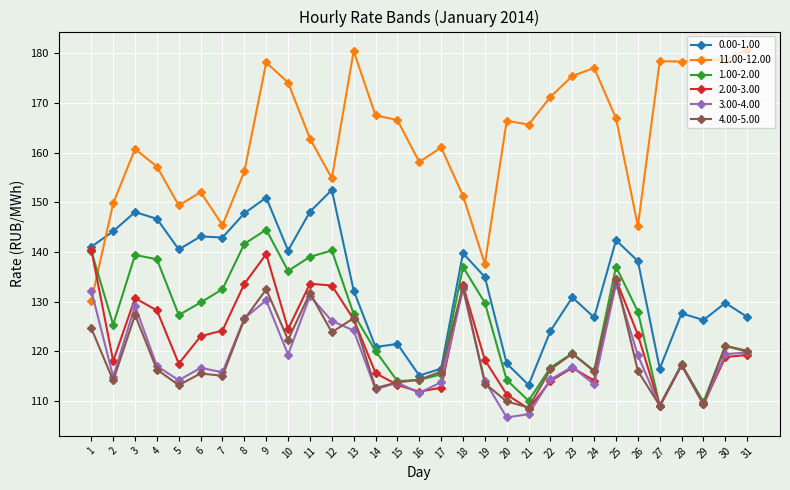

True or false: 2.00-3.00 has a value of 68.8 at 1.

False